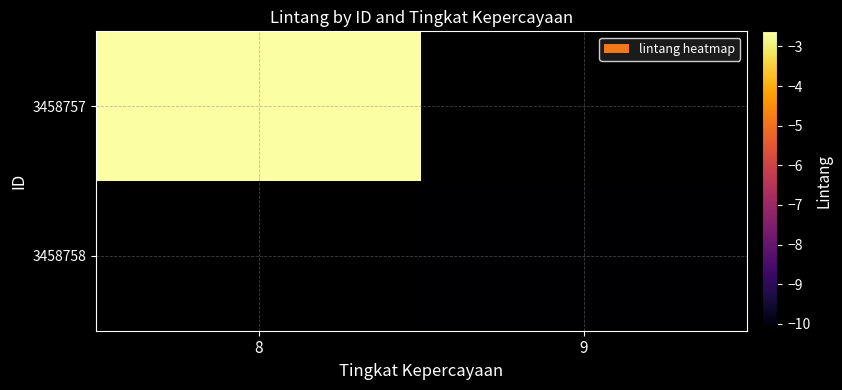

Which label corresponds to the largest value in the chart?

8